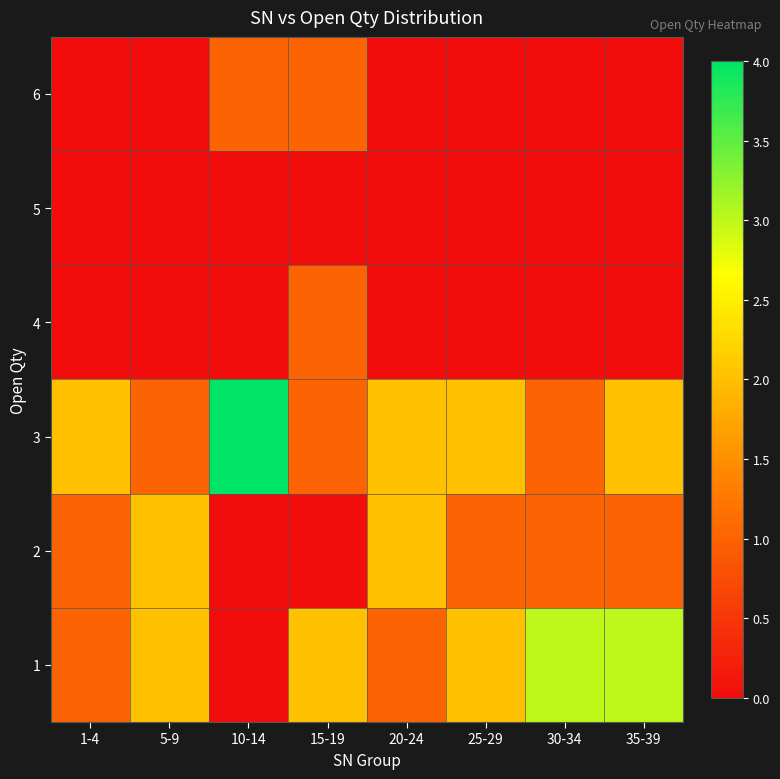

What is the total value across all series at 15-19?

5